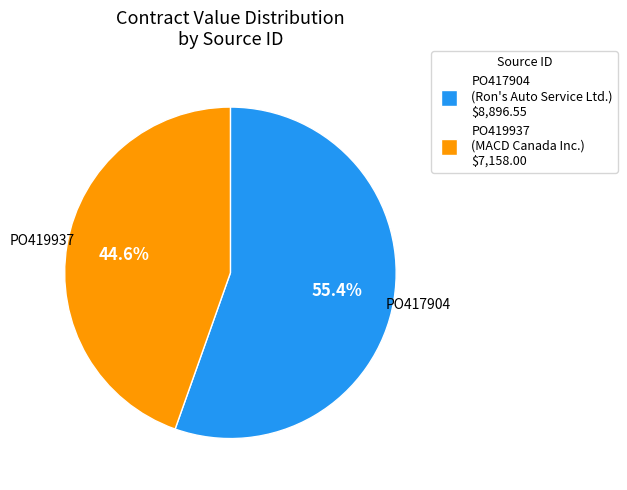

Does PO419937 represent more than half of the total?

No